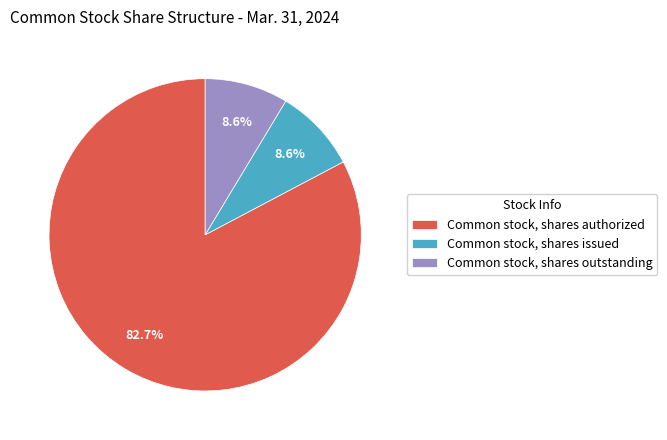

What percentage is the Common stock, shares outstanding slice, to the nearest percent?

9%